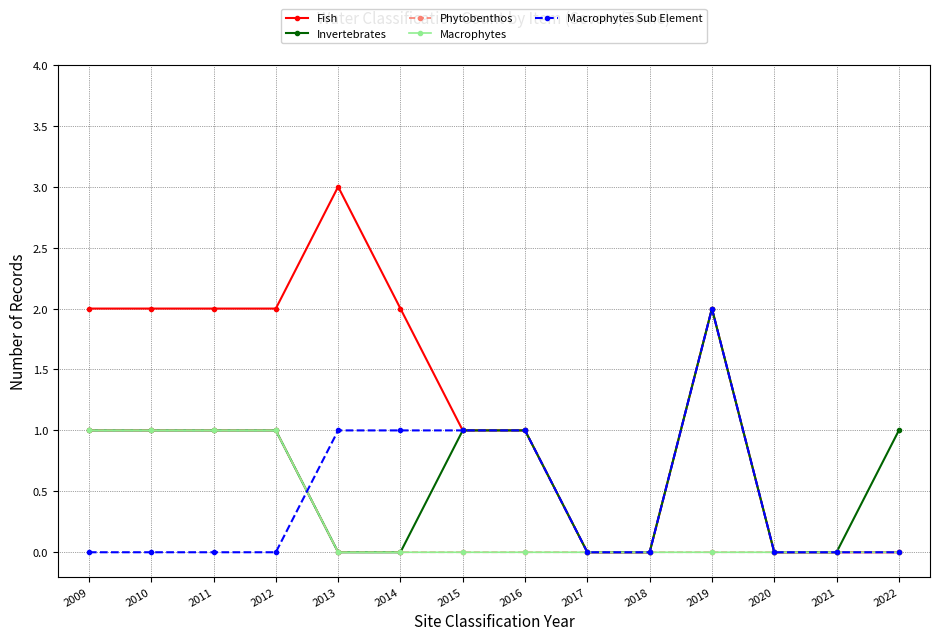

What is the value of the Invertebrates point at the 11th from the left?

2